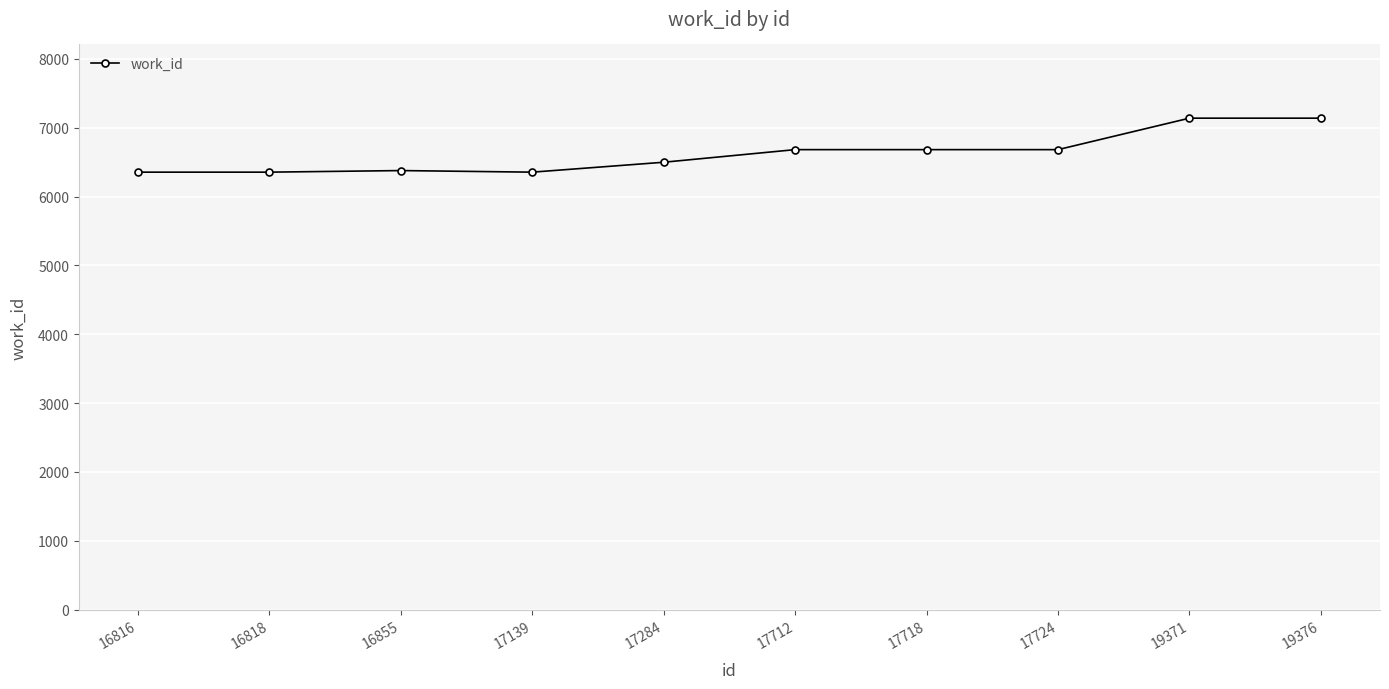

What is the value of the 3rd point from the left?

6377